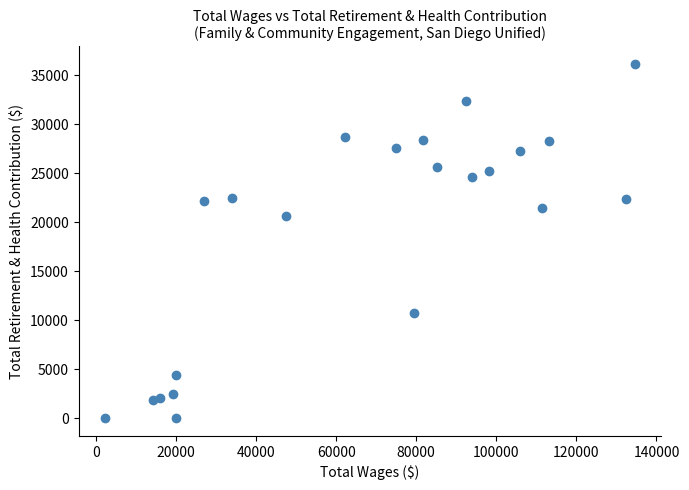

What is the range of Y values (max minus min)?

36130